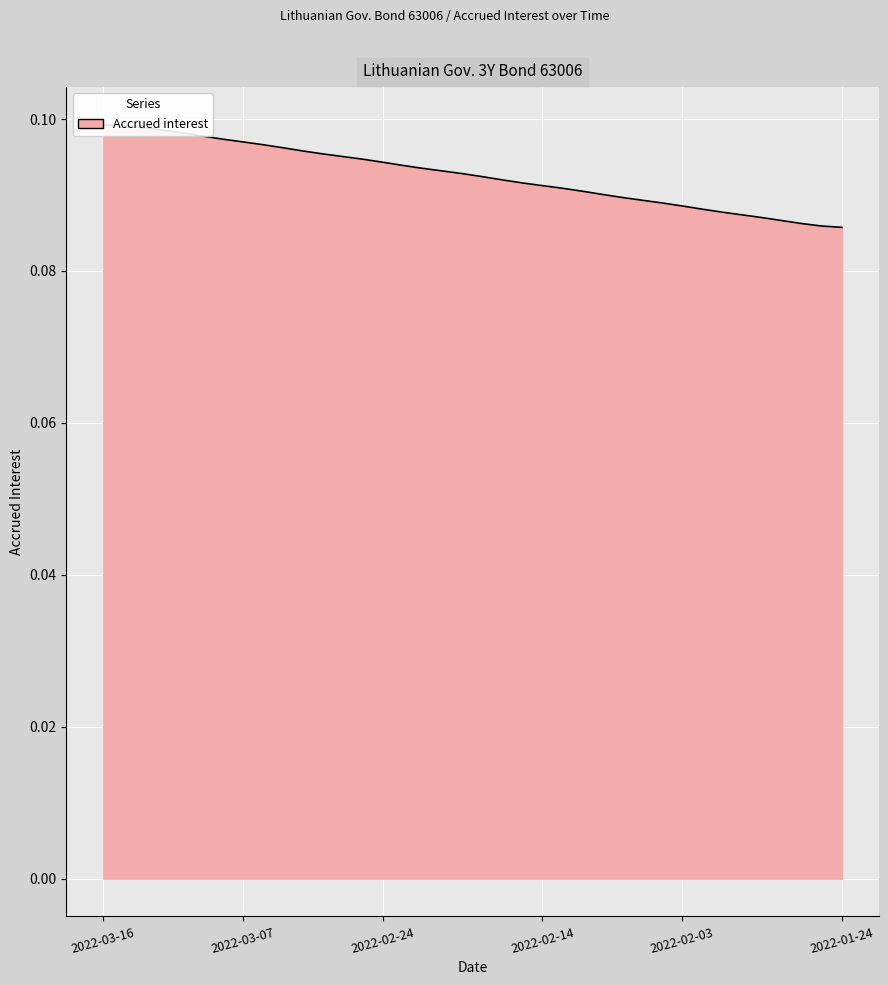

Rank the categories by value from highest to lowest.

2022-03-16, 2022-03-15, 2022-03-14, 2022-03-11, 2022-03-10, 2022-03-09, 2022-03-08, 2022-03-07, 2022-03-04, 2022-03-03, 2022-03-02, 2022-03-01, 2022-02-28, 2022-02-25, 2022-02-24, 2022-02-23, 2022-02-22, 2022-02-21, 2022-02-18, 2022-02-17, 2022-02-16, 2022-02-15, 2022-02-14, 2022-02-11, 2022-02-10, 2022-02-09, 2022-02-08, 2022-02-07, 2022-02-04, 2022-02-03, 2022-02-02, 2022-02-01, 2022-01-31, 2022-01-28, 2022-01-27, 2022-01-26, 2022-01-25, 2022-01-24